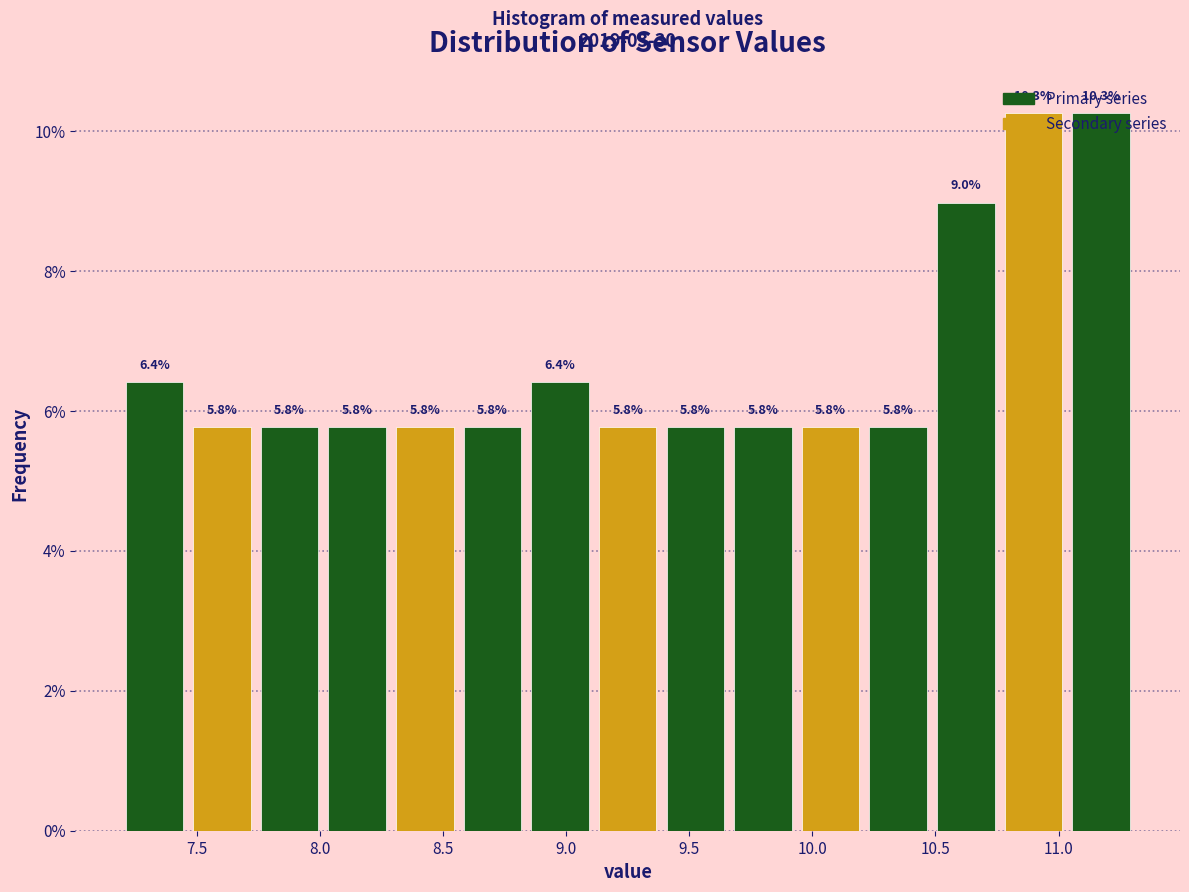

Reading left to right, transcribe this chart: for each bar, give the range it covers on the x-axis and its height. The bar edges are not printed on the chart, so give them approximately, as read against the axis.

7.20 to 7.45: 6.4
7.45 to 7.75: 5.8
7.75 to 8.00: 5.8
8.00 to 8.30: 5.8
8.30 to 8.55: 5.8
8.55 to 8.85: 5.8
8.85 to 9.10: 6.4
9.10 to 9.40: 5.8
9.40 to 9.65: 5.8
9.65 to 9.95: 5.8
9.95 to 10.20: 5.8
10.20 to 10.50: 5.8
10.50 to 10.75: 9.0
10.75 to 11.05: 10.3
11.05 to 11.30: 10.3